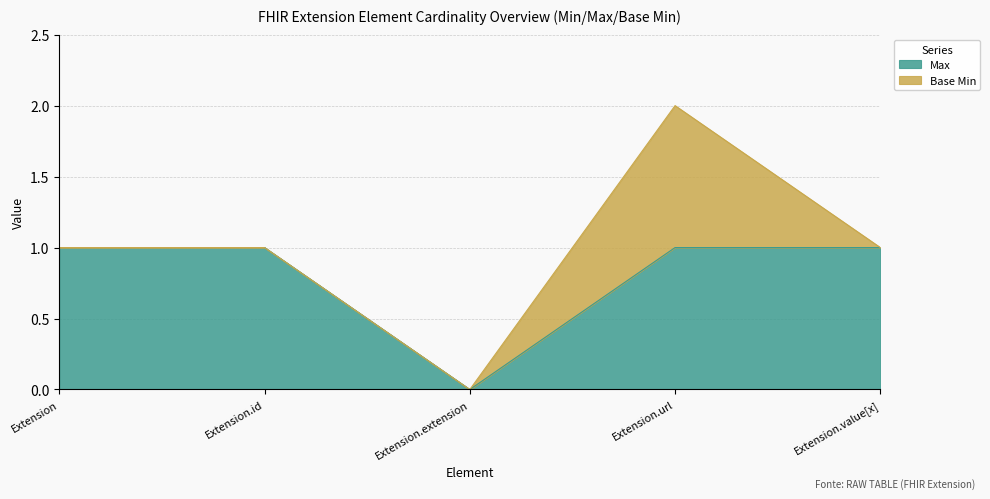

Rank the categories by value from lowest to highest.

Extension.extension, Extension, Extension.id, Extension.url, Extension.value[x]